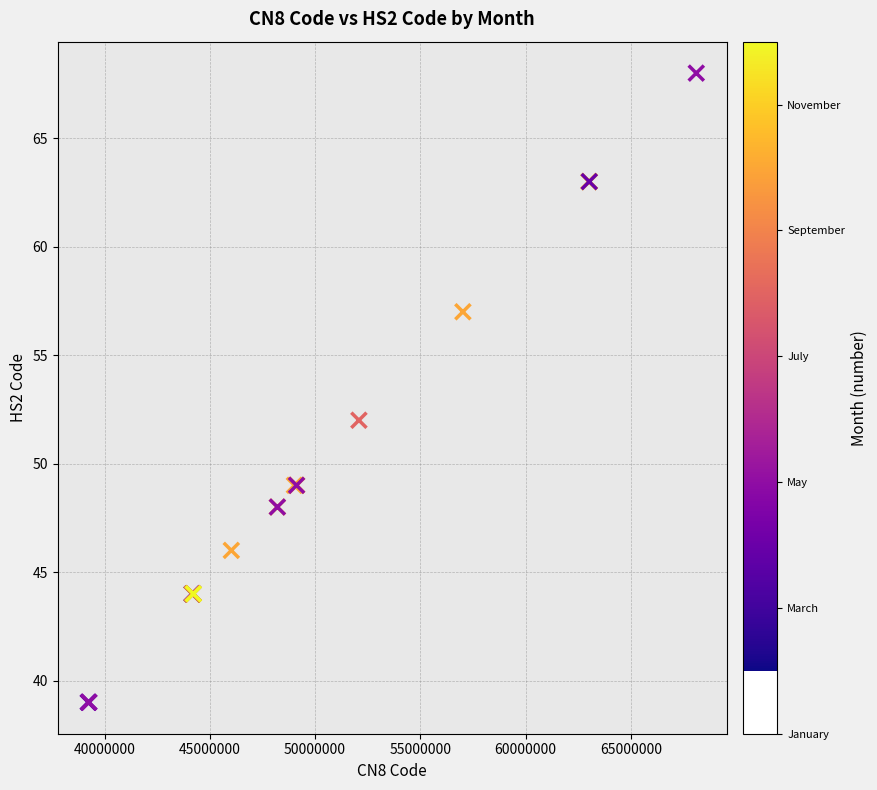

What Y value in the scatter plot is closest to 53?

52